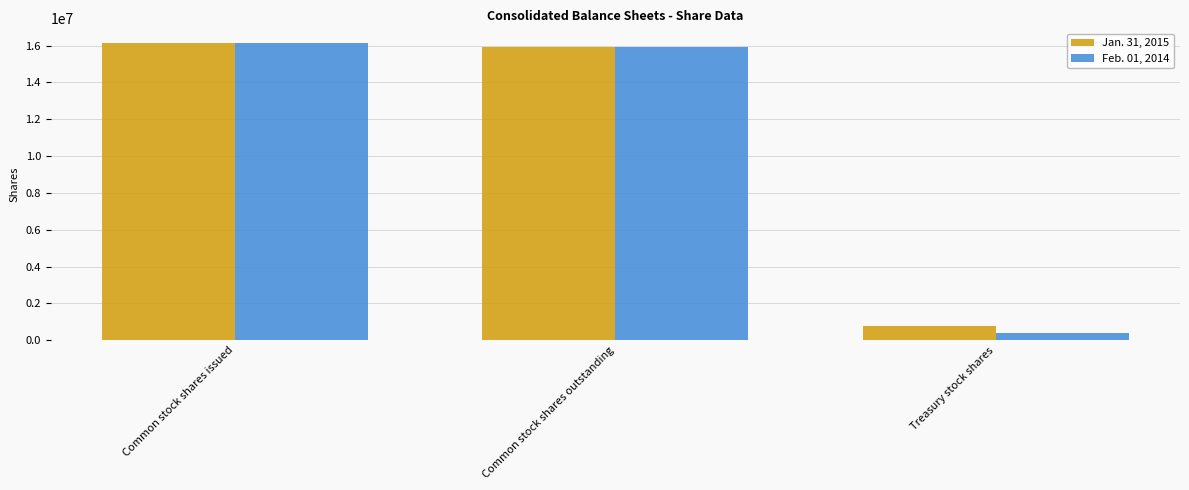

What is the difference between the highest and lowest values at Treasury stock shares?

370237